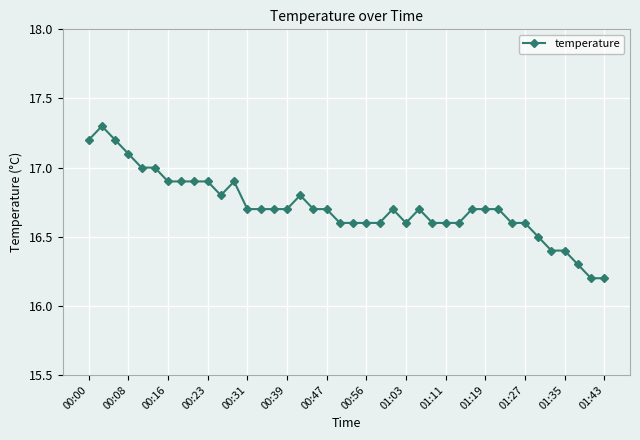

Reading left to right, extract all data points from this chart.

17.2	17.3	17.2	17.1	17.0	17.0	16.9	16.9	16.9	16.9	16.8	16.9	16.7	16.7	16.7	16.7	16.8	16.7	16.7	16.6	16.6	16.6	16.6	16.7	16.6	16.7	16.6	16.6	16.6	16.7	16.7	16.7	16.6	16.6	16.5	16.4	16.4	16.3	16.2	16.2